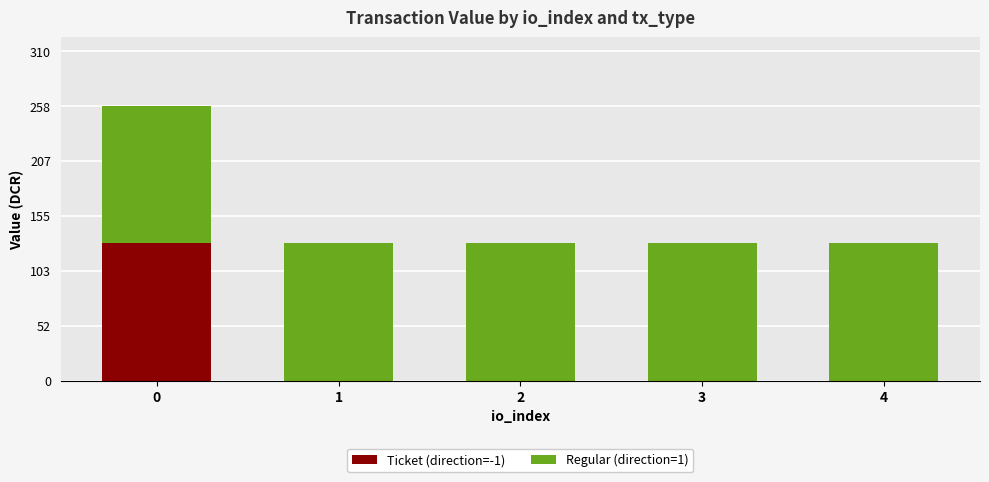

Is it true that Ticket (direction=-1) equals 86.1 at 2?

False